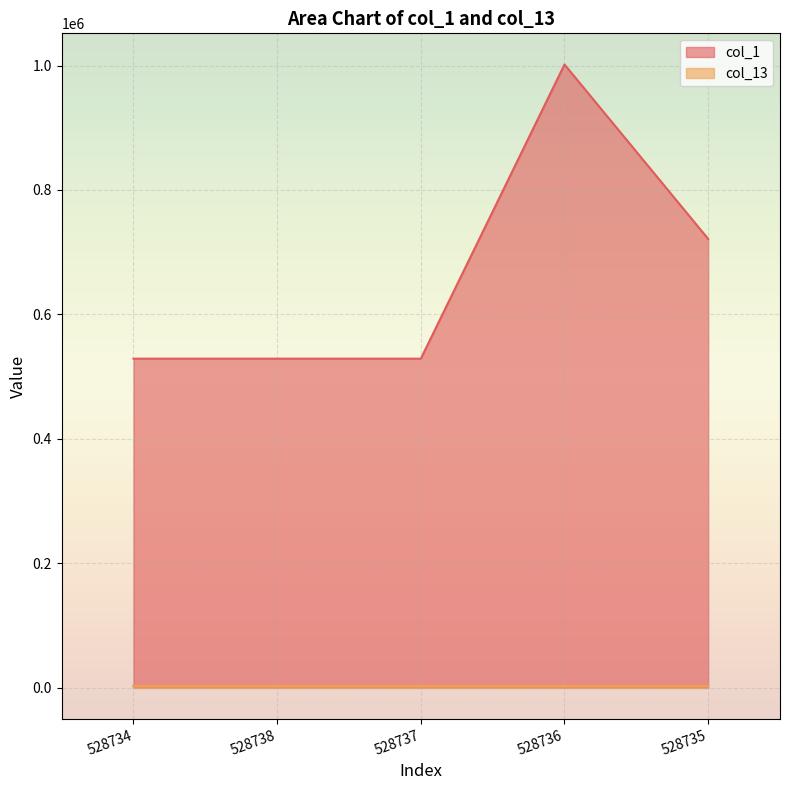

Where is the first local minimum?

528737